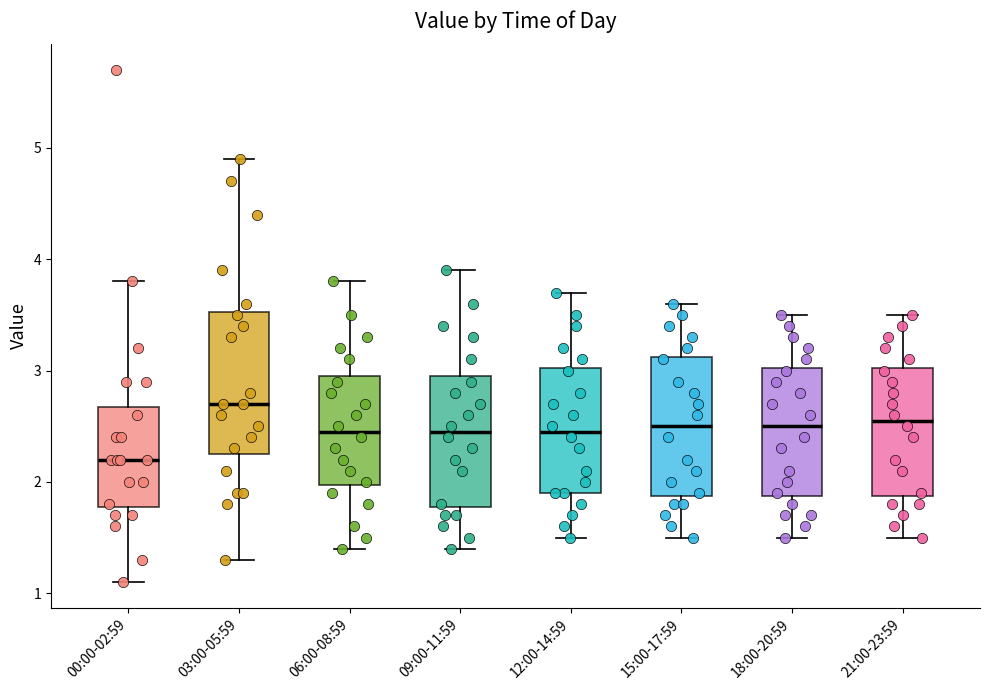

Reading left to right, read every box against the y-axis: the position of its median line, the range the box covers, and the ends of its whiskers. The values are not printed on the chart, so give them approximately, as read against the axis.

00:00-02:59: median 2.2, box 1.8 to 2.7, whiskers 1.1 to 3.8
03:00-05:59: median 2.7, box 2.3 to 3.5, whiskers 1.3 to 4.9
06:00-08:59: median 2.5, box 2.0 to 3.0, whiskers 1.4 to 3.8
09:00-11:59: median 2.5, box 1.8 to 3.0, whiskers 1.4 to 3.9
12:00-14:59: median 2.5, box 1.9 to 3.0, whiskers 1.5 to 3.7
15:00-17:59: median 2.5, box 1.9 to 3.1, whiskers 1.5 to 3.6
18:00-20:59: median 2.5, box 1.9 to 3.0, whiskers 1.5 to 3.5
21:00-23:59: median 2.6, box 1.9 to 3.0, whiskers 1.5 to 3.5